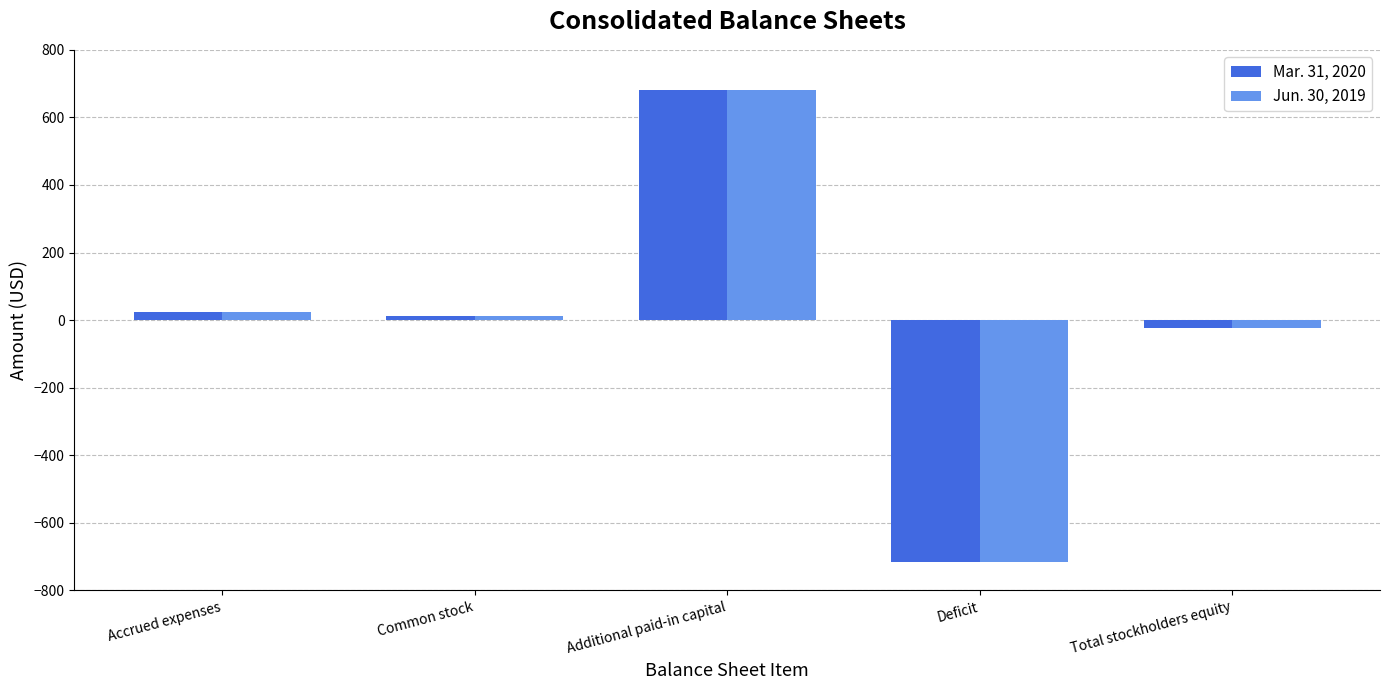

At which label is Jun. 30, 2019 closest to -17?

Total stockholders equity